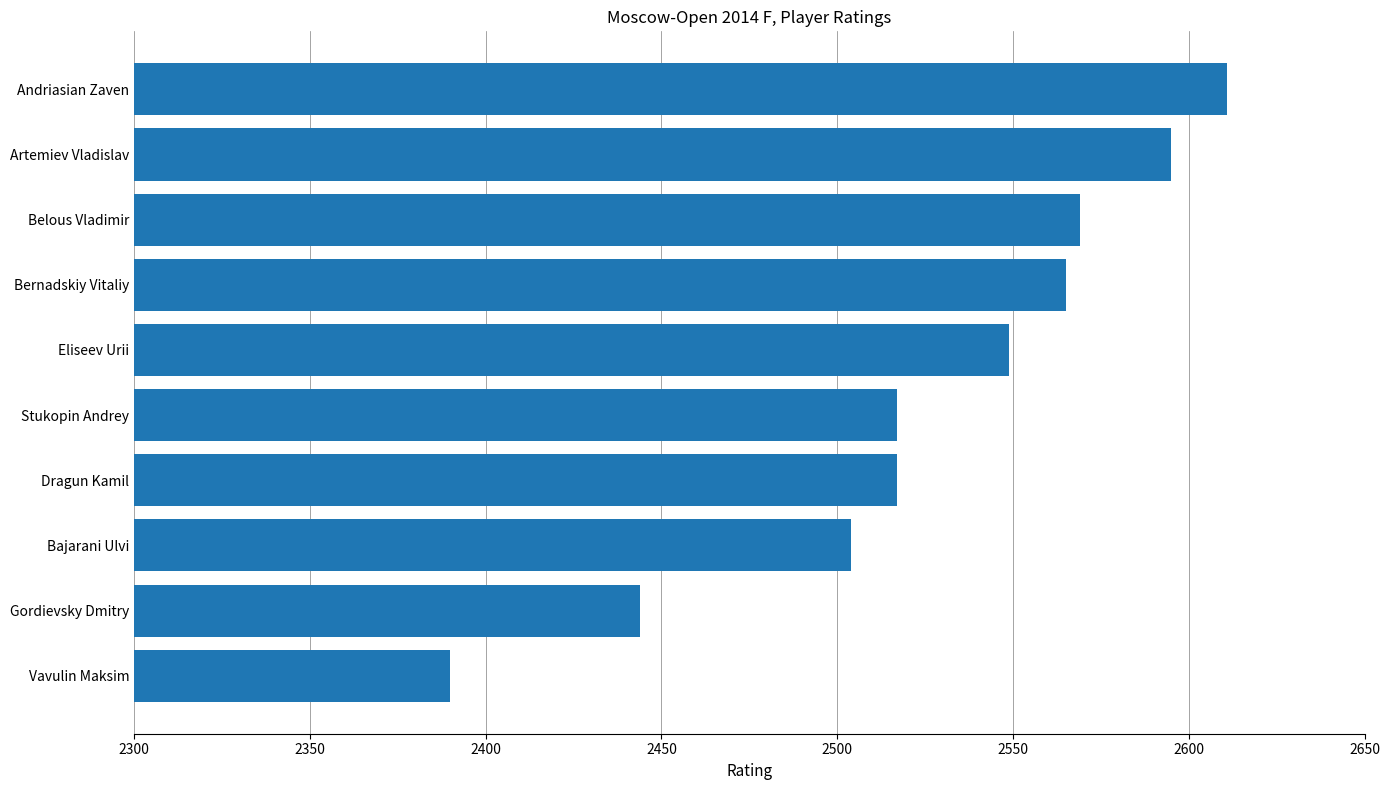

Is it true that the value at Vavulin Maksim is 2390?

True